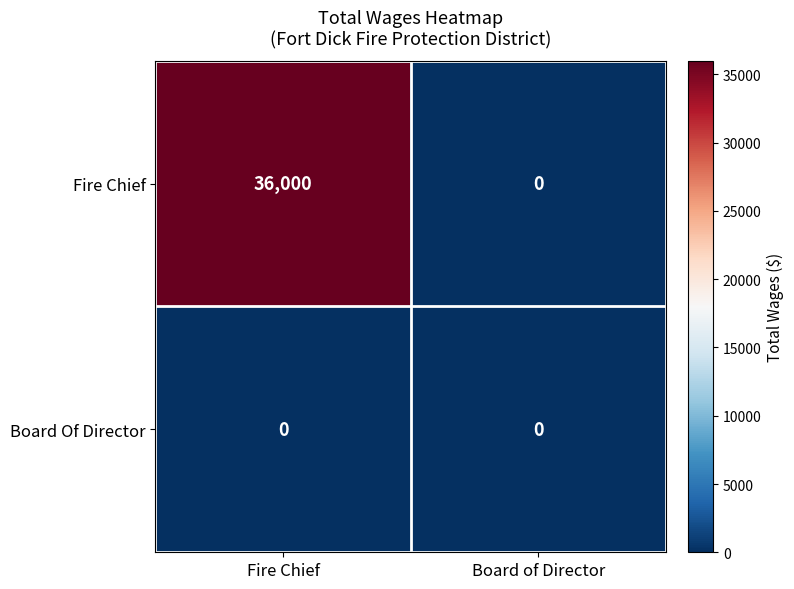

Count the number of data series in this chart.

2